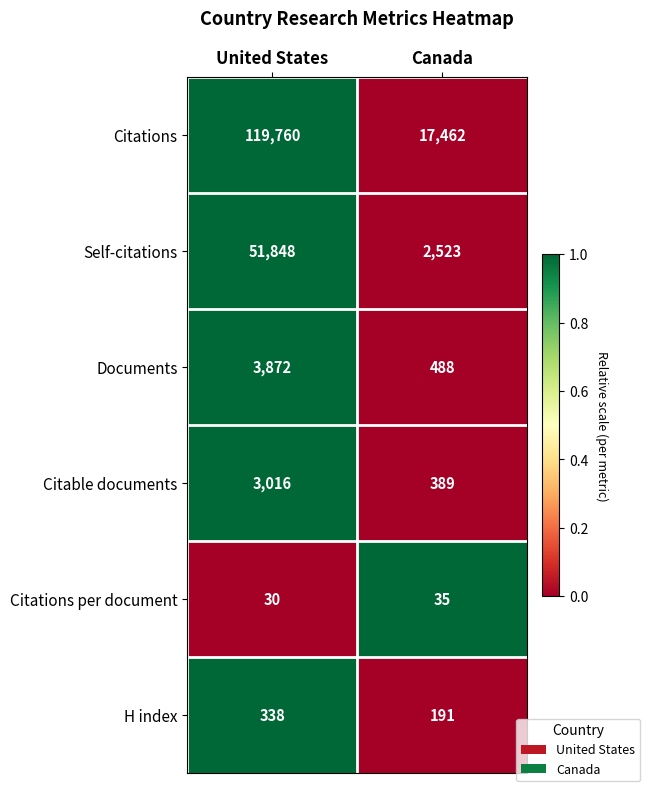

Between United States and Canada, which series saw the biggest shift?

Citations